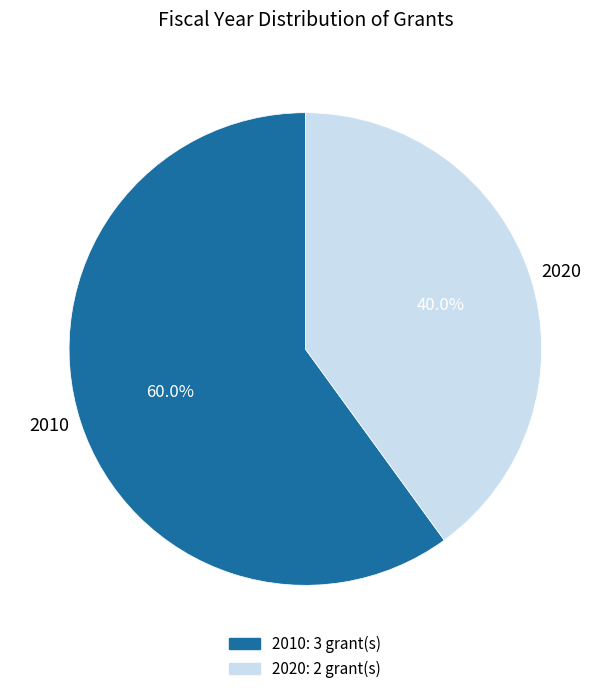

Rank the categories by value from lowest to highest.

2020, 2010